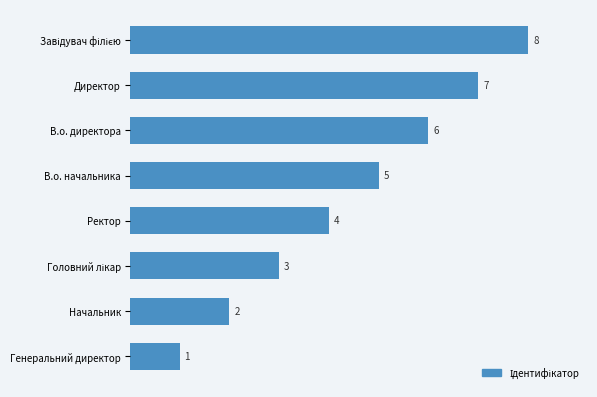

What is the maximum value shown in the chart?

8